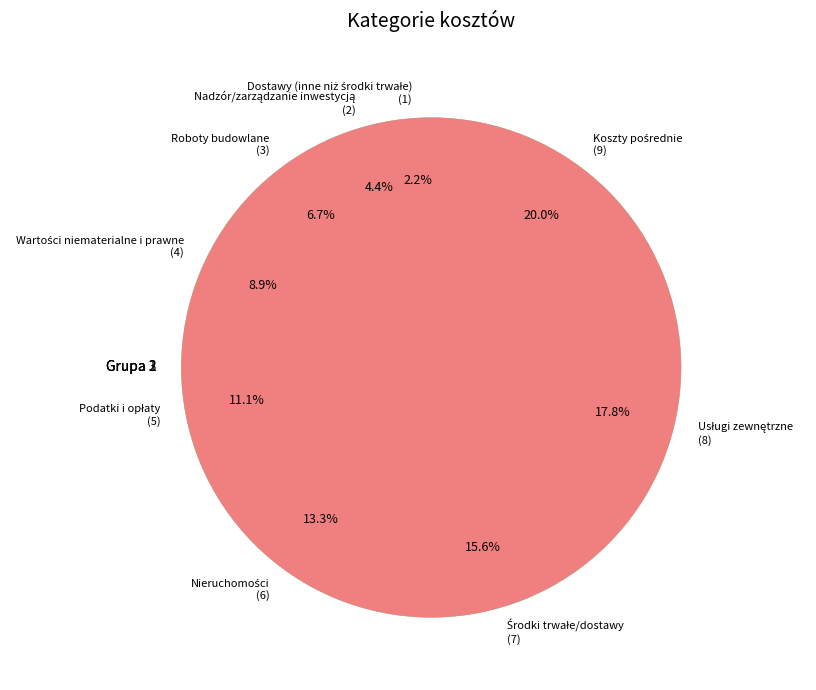

Is there a majority slice in this chart?

No